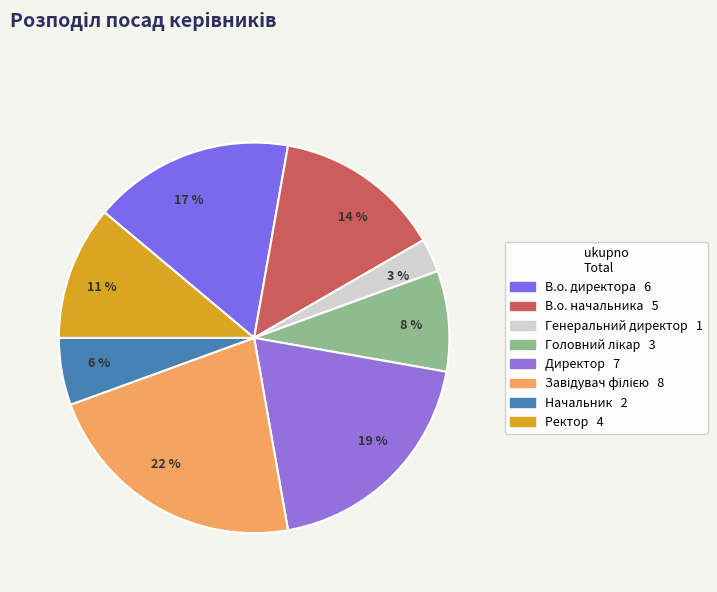

Does any single category account for the majority?

No